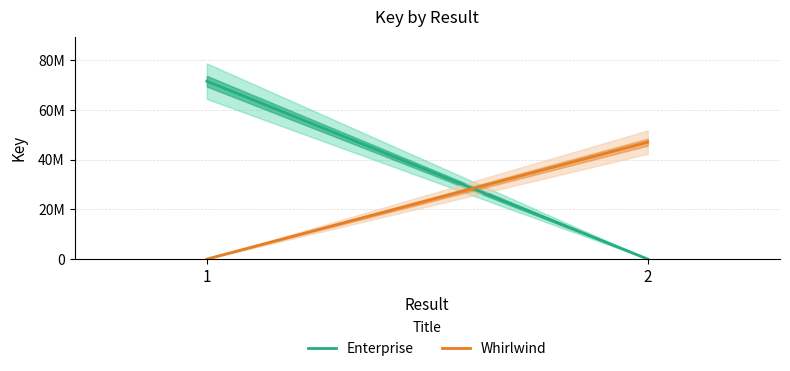

Which series has the widest spread of values?

Enterprise